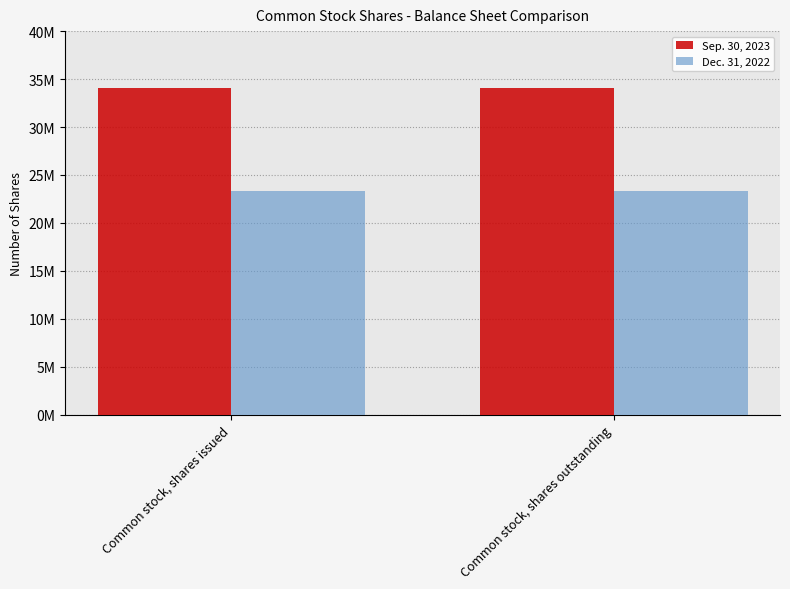

At Common stock, shares issued, list the series in order from largest to smallest.

Sep. 30, 2023, Dec. 31, 2022